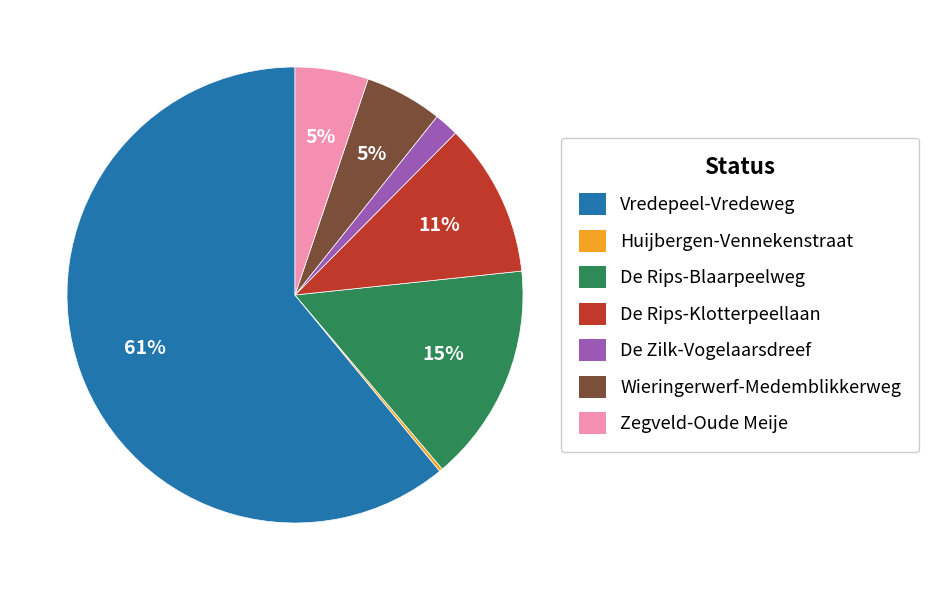

What is the largest slice in the pie chart?

Vredepeel-Vredeweg